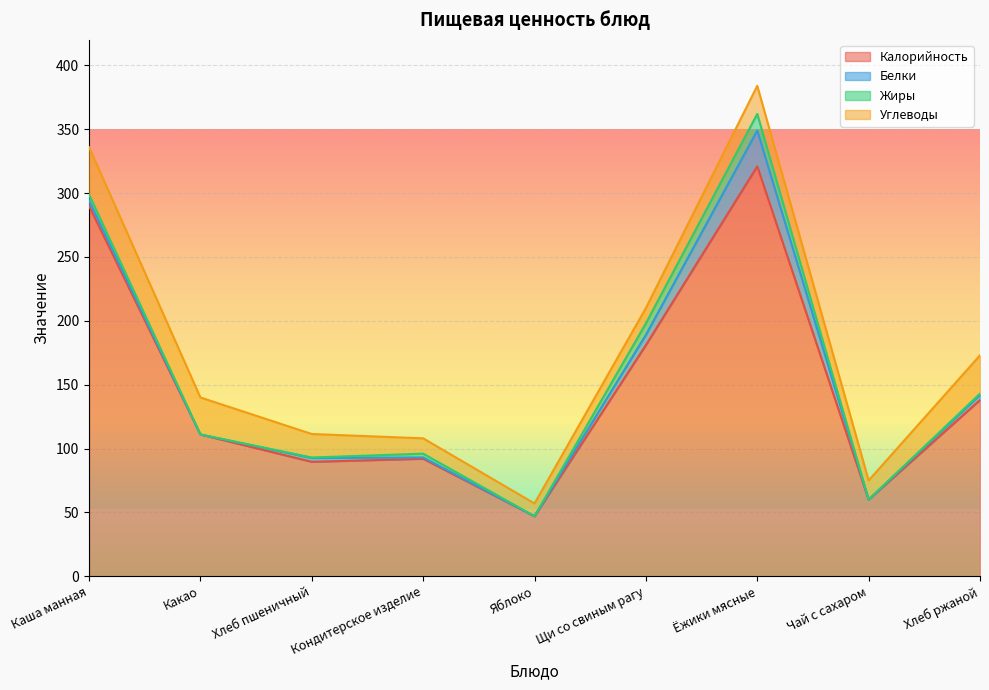

At how many categories does at least one series exceed 224?

2